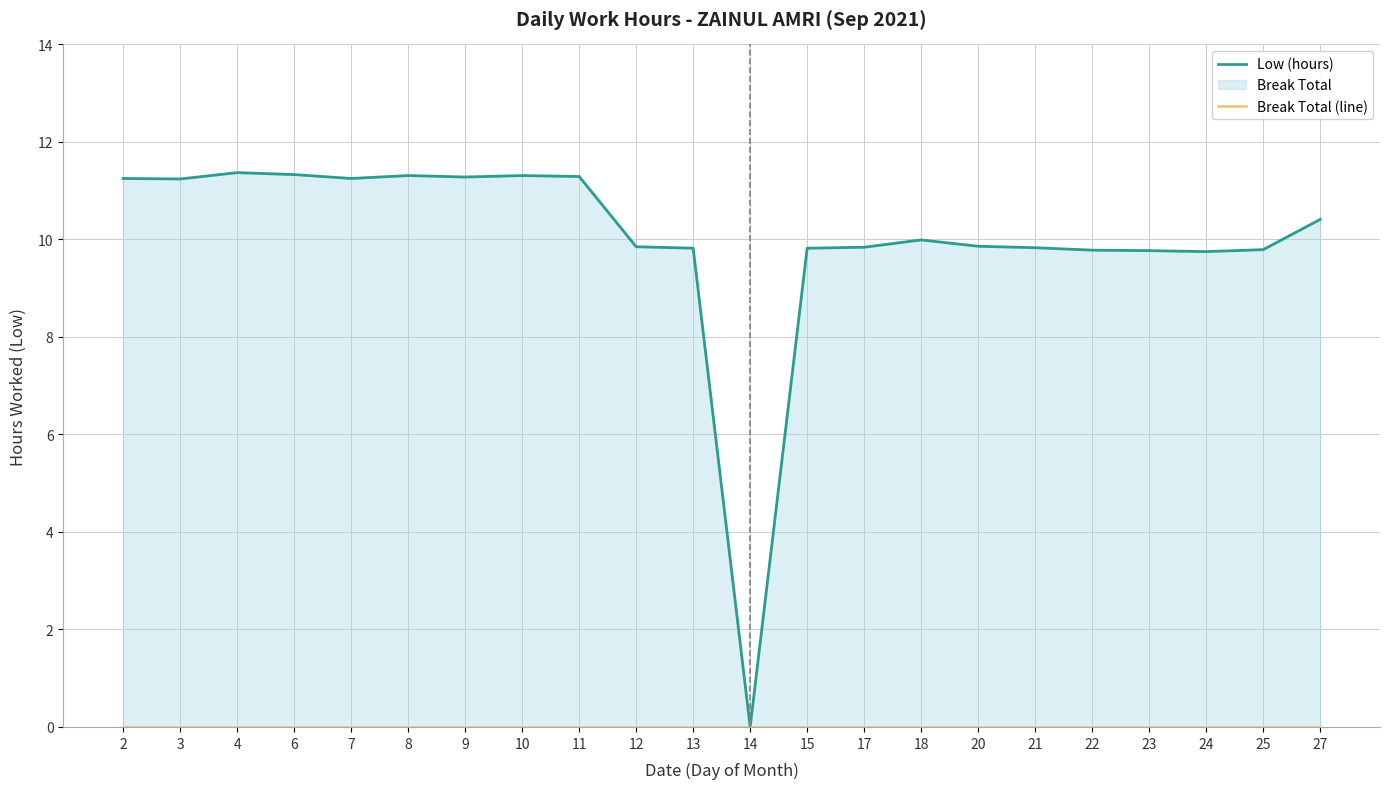

At which label does Low (hours) reach its peak?

4